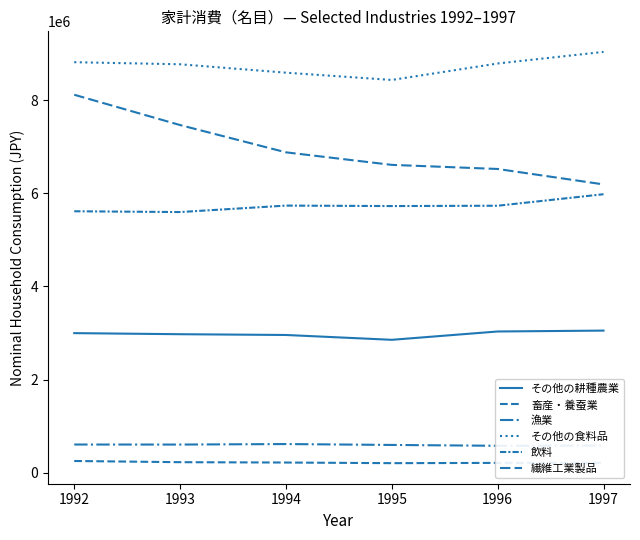

Which series has the largest range (max minus min)?

繊維工業製品